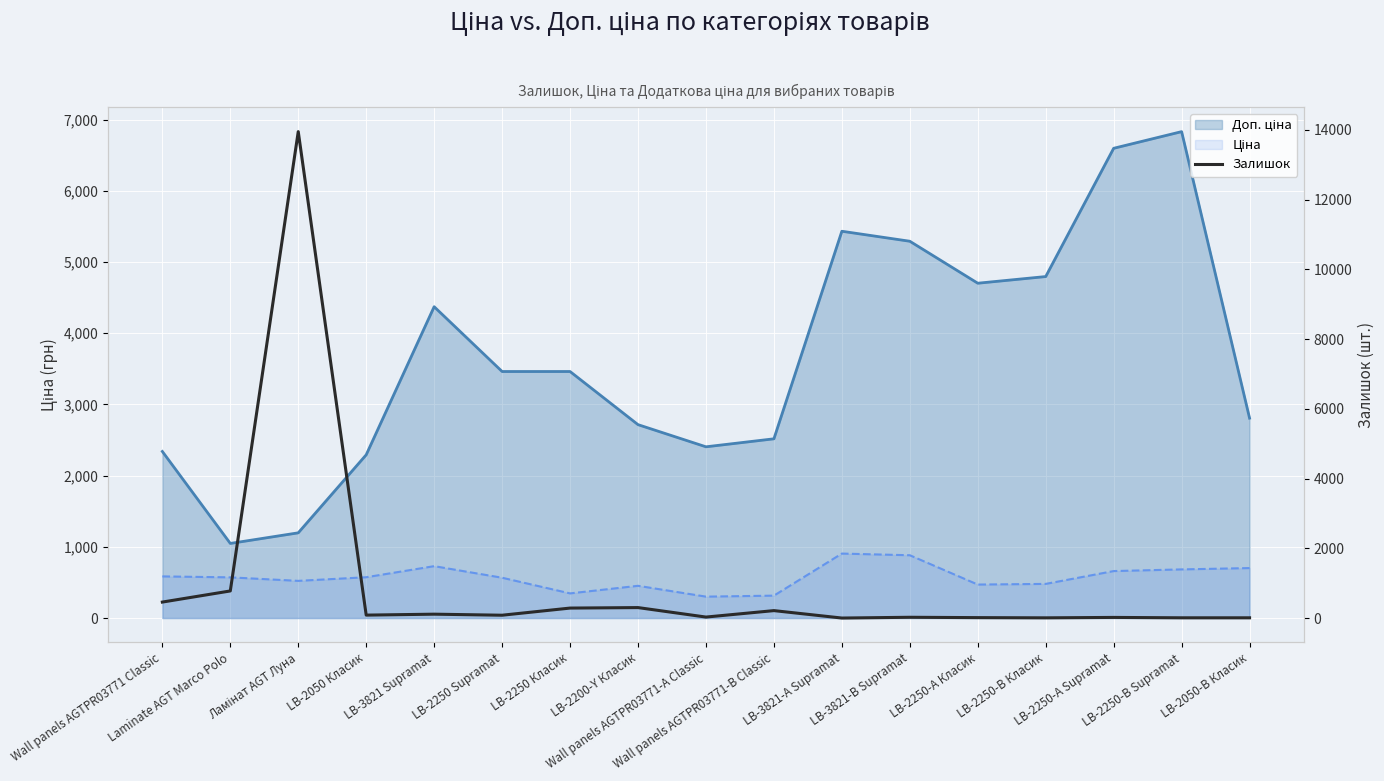

What is the difference between the maximum and second lowest values?

13943